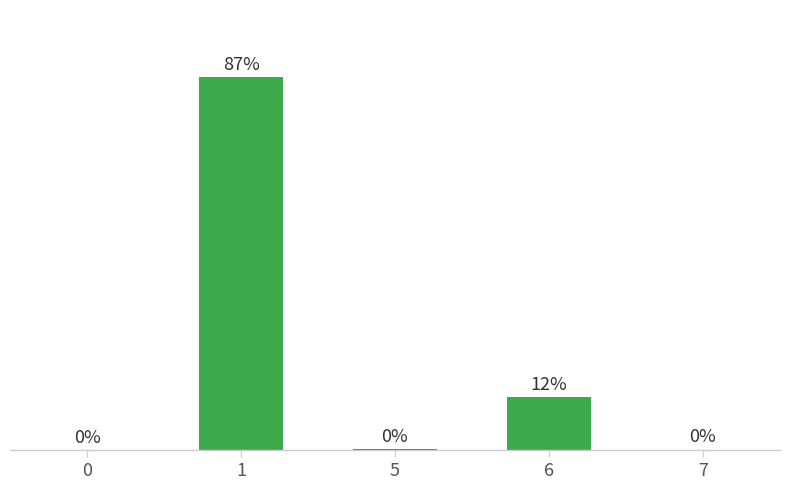

Reading left to right, what are all the values shown in this chart?

0=0.0	1=87.3	5=0.2	6=12.4	7=0.1